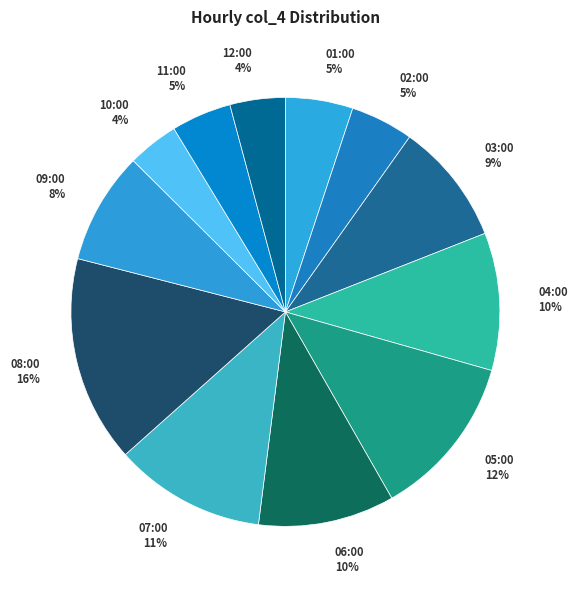

To the nearest percent, what is the difference between the largest and smallest slice percentages?

12%